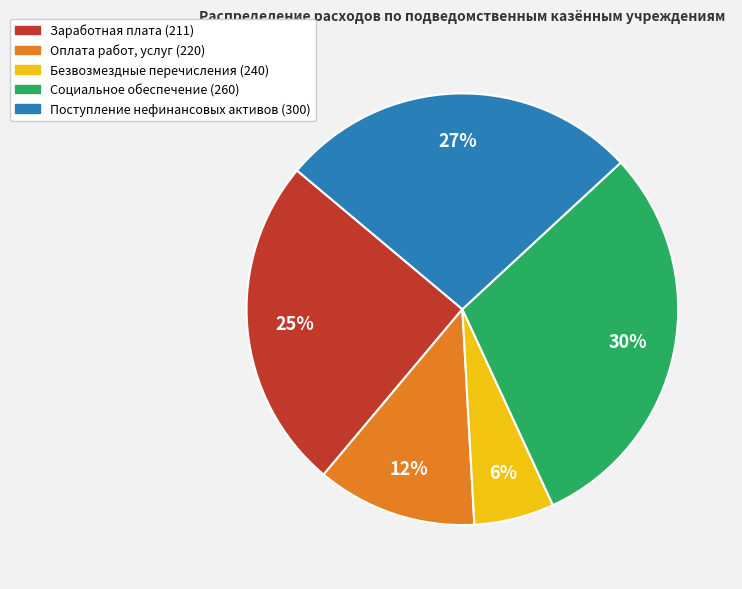

To the nearest percent, what is the difference between the largest and smallest slice percentages?

24%